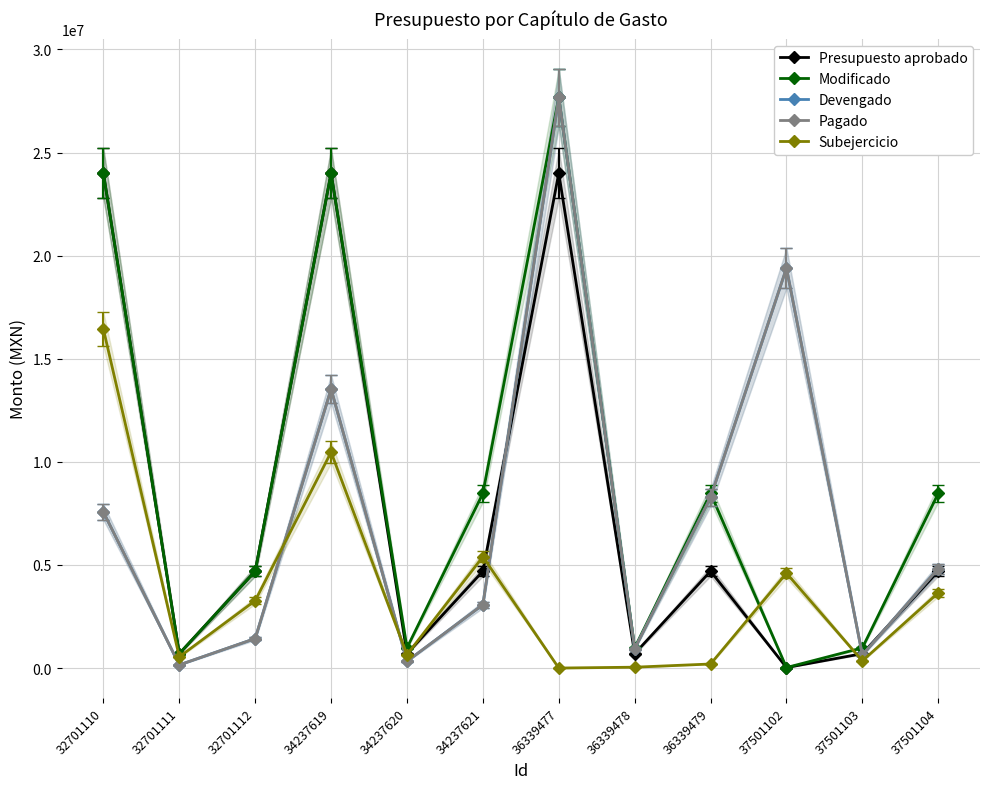

Does the chart display data point markers on the line(s)?

Yes